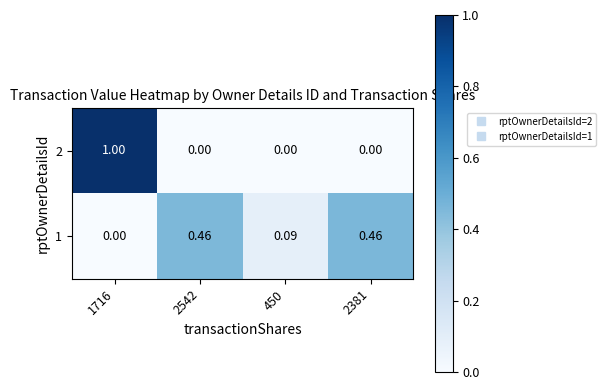

Which series has the largest range (max minus min)?

2